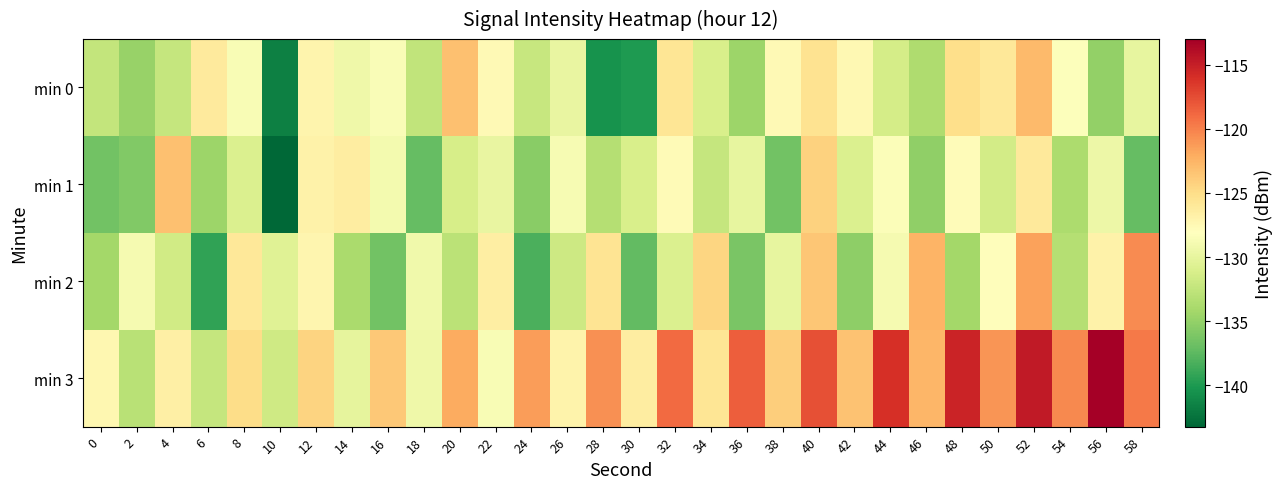

Reading left to right, list all the values displayed in this chart.

min 0: 0=-132.4	2=-134.8	4=-132.3	6=-126.1	8=-128.7	10=-141.6	12=-127.1	14=-129.4	16=-128.5	18=-132.5	20=-123.2	22=-127.6	24=-132.2	26=-129.9	28=-140.4	30=-139.9	32=-125.7	34=-131.2	36=-134.6	38=-127.5	40=-125.5	42=-127.5	44=-131.4	46=-133.6	48=-125.1	50=-126.0	52=-122.9	54=-128.3	56=-135.0	58=-130.0
min 1: 0=-136.5	2=-135.8	4=-123.2	6=-134.5	8=-130.9	10=-143.2	12=-126.9	14=-126.4	16=-129.0	18=-137.2	20=-131.2	22=-129.9	24=-135.4	26=-128.8	28=-133.2	30=-131.1	32=-127.7	34=-132.3	36=-130.0	38=-136.5	40=-124.3	42=-130.9	44=-128.4	46=-135.1	48=-127.8	50=-131.4	52=-126.1	54=-133.8	56=-129.4	58=-137.1
min 2: 0=-134.1	2=-128.9	4=-131.5	6=-139.2	8=-125.9	10=-130.5	12=-127.2	14=-133.9	16=-136.5	18=-129.2	20=-132.9	22=-126.5	24=-138.2	26=-131.9	28=-125.5	30=-137.2	32=-130.9	34=-124.5	36=-136.2	38=-129.9	40=-123.5	42=-135.2	44=-128.9	46=-122.5	48=-134.2	50=-127.9	52=-121.5	54=-133.2	56=-126.9	58=-120.5
min 3: 0=-127.3	2=-133.0	4=-126.7	6=-132.3	8=-125.0	10=-131.7	12=-124.3	14=-130.0	16=-123.7	18=-129.3	20=-122.0	22=-128.7	24=-121.3	26=-127.0	28=-120.7	30=-126.3	32=-119.0	34=-125.7	36=-118.3	38=-124.0	40=-117.7	42=-123.3	44=-116.0	46=-122.7	48=-115.3	50=-121.0	52=-114.7	54=-120.3	56=-113.0	58=-119.7